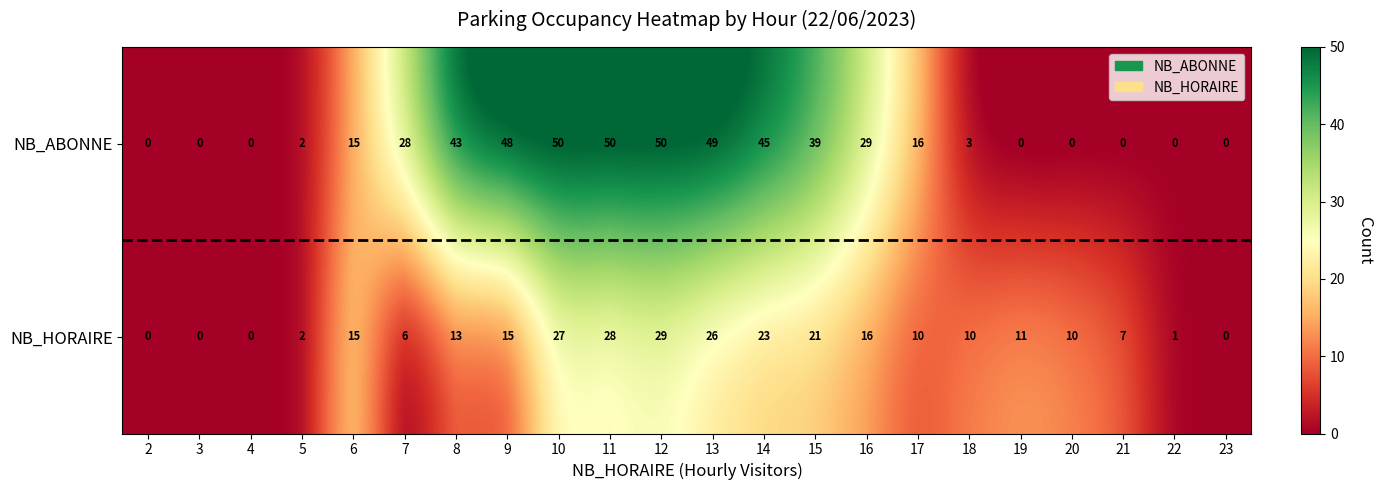

True or false: NB_ABONNE has a value of 0 at 4.

True